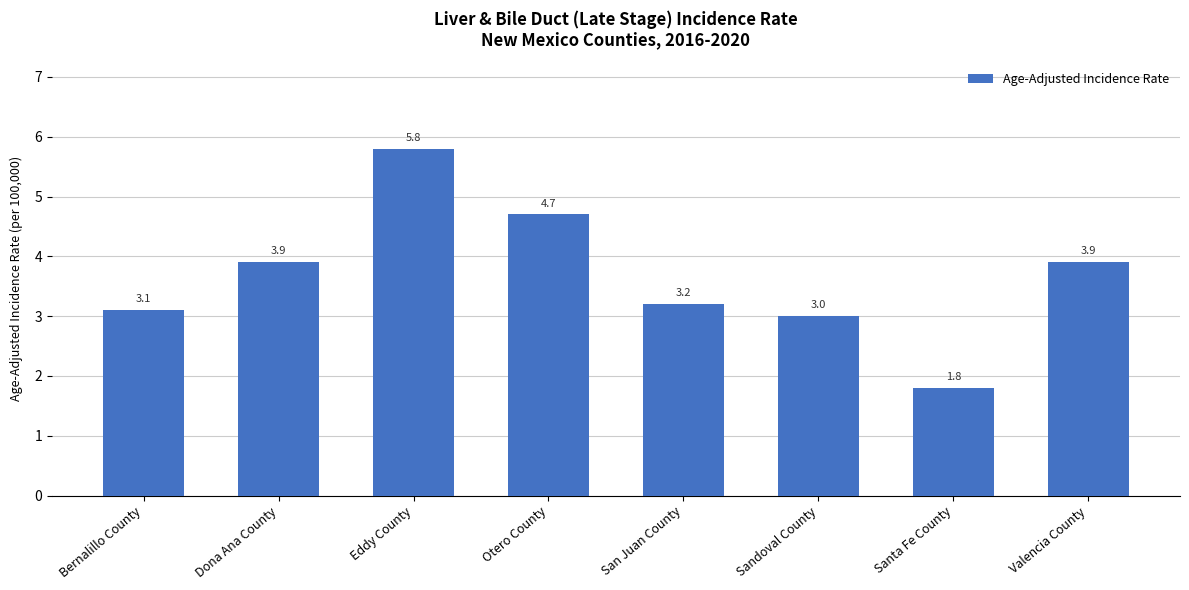

Which label corresponds to the largest value in the chart?

Eddy County